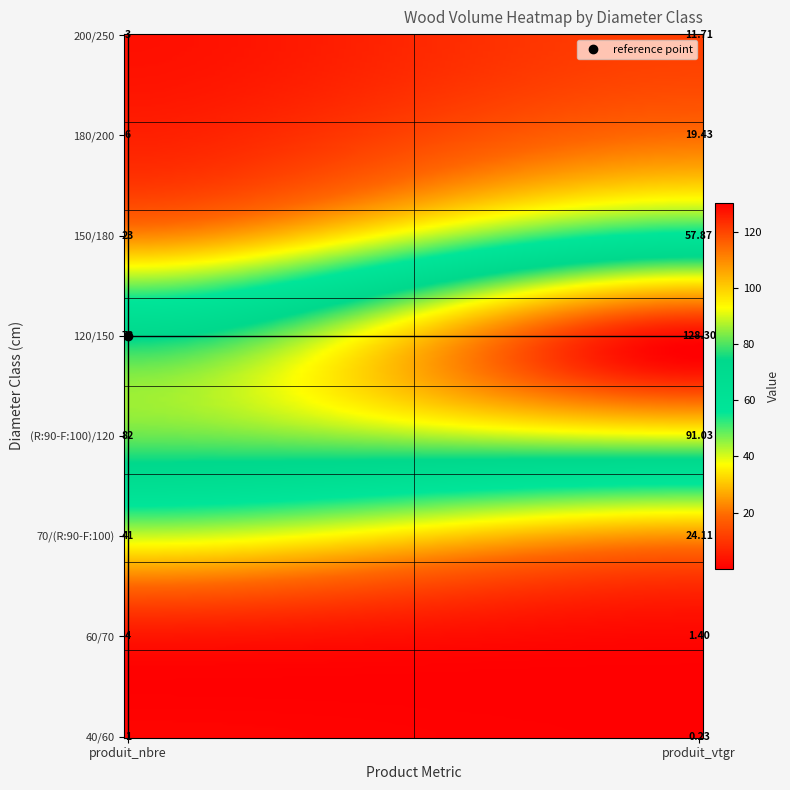

What is the maximum value shown in the chart?

128.3